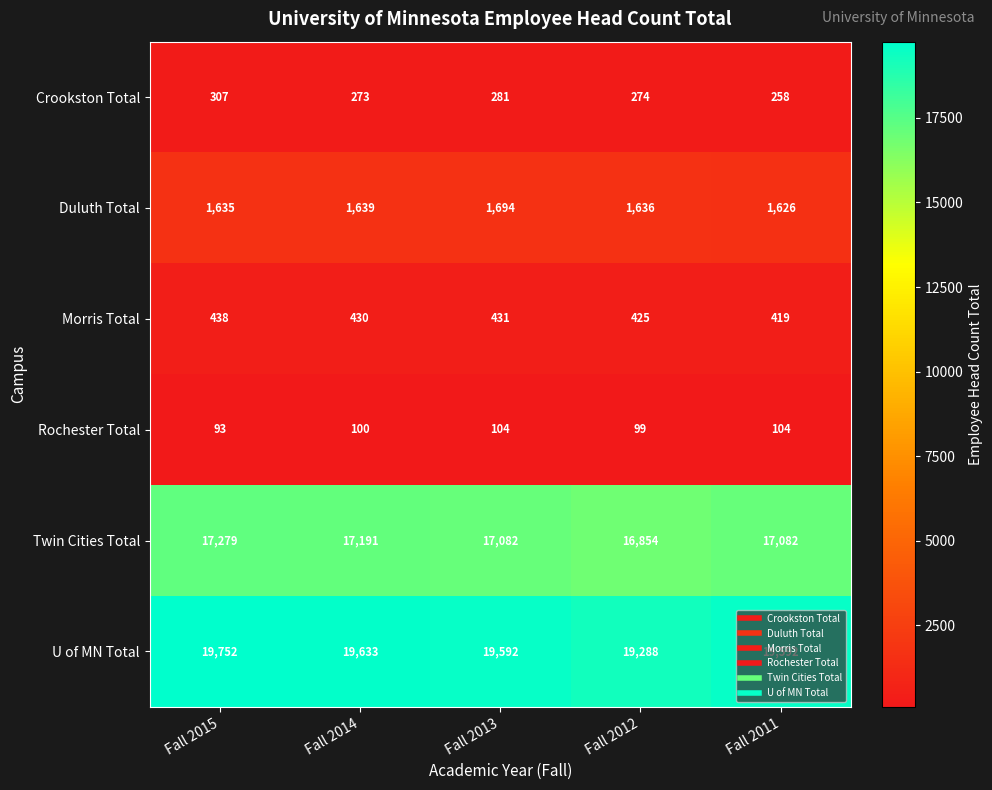

What is the sum of the Morris Total values at Fall 2011 and Fall 2013?

850